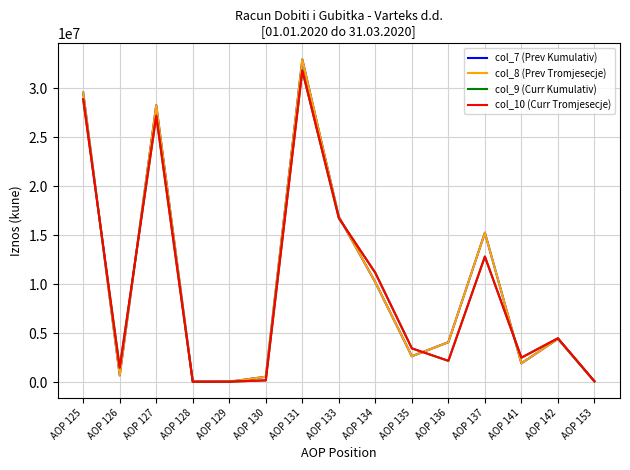

What is the difference between the col_10 (Curr Tromjesecje) values at AOP 125 and AOP 134?

17737937